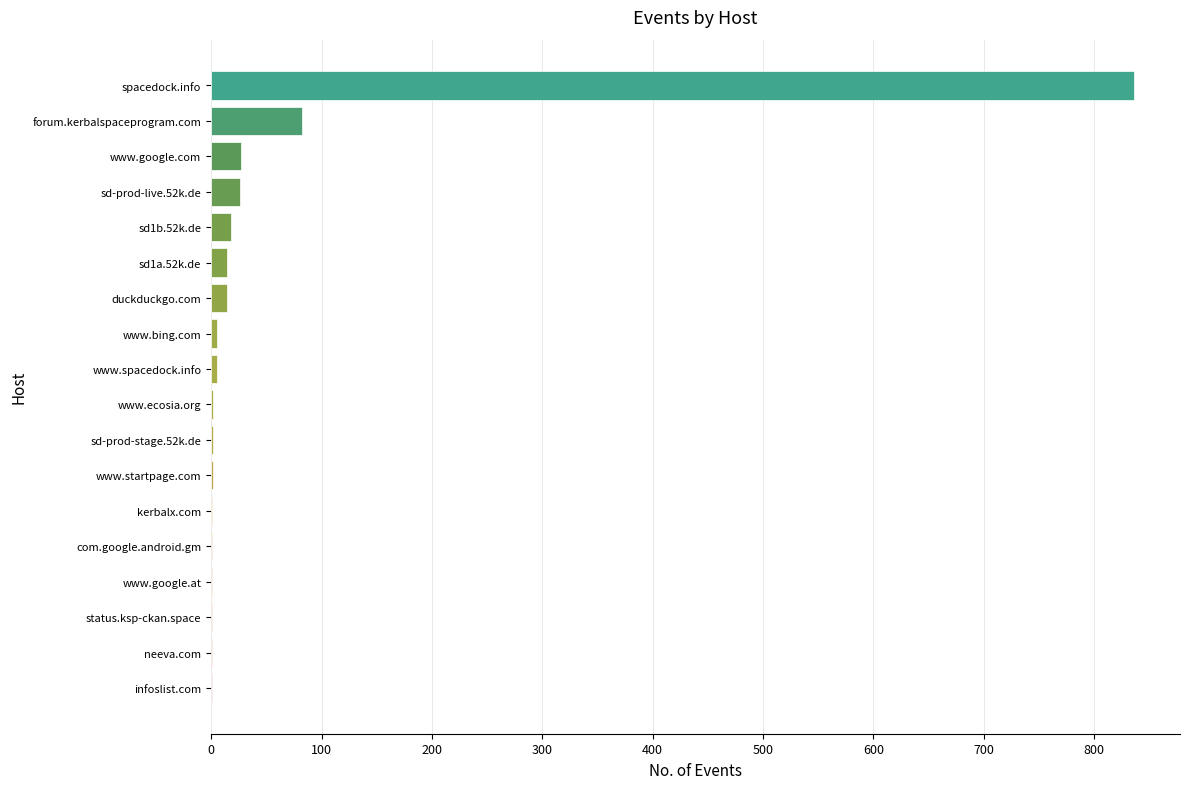

The chart shows a value of 18 at sd1b.52k.de. True or false?

True